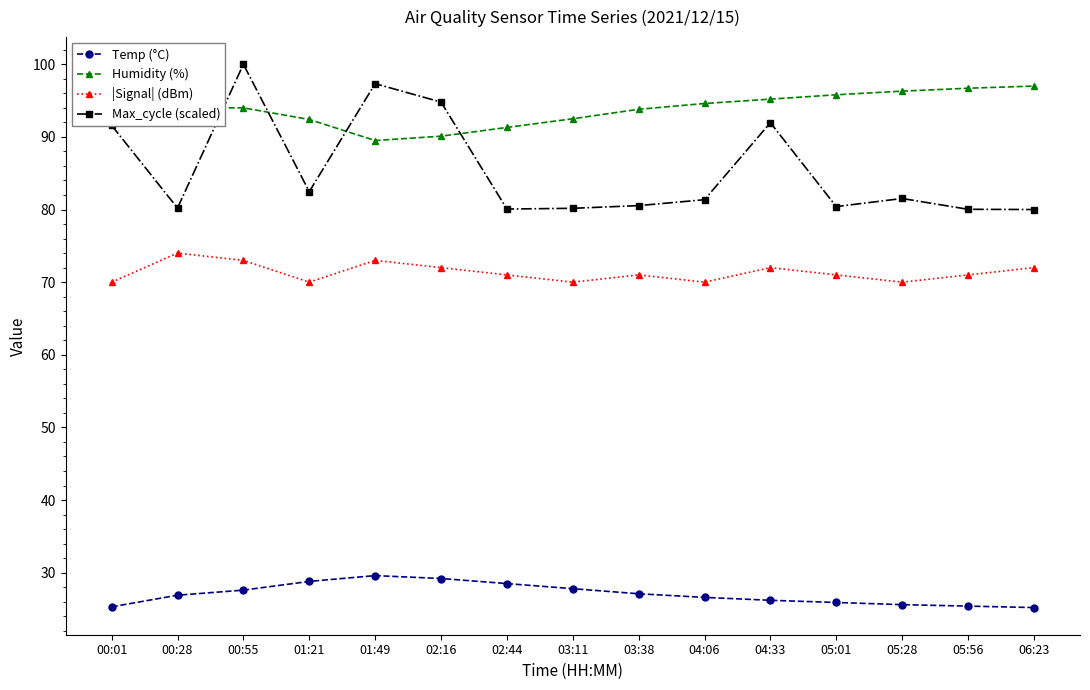

True or false: Humidity (%) and Temp (°C) intersect in this chart.

False